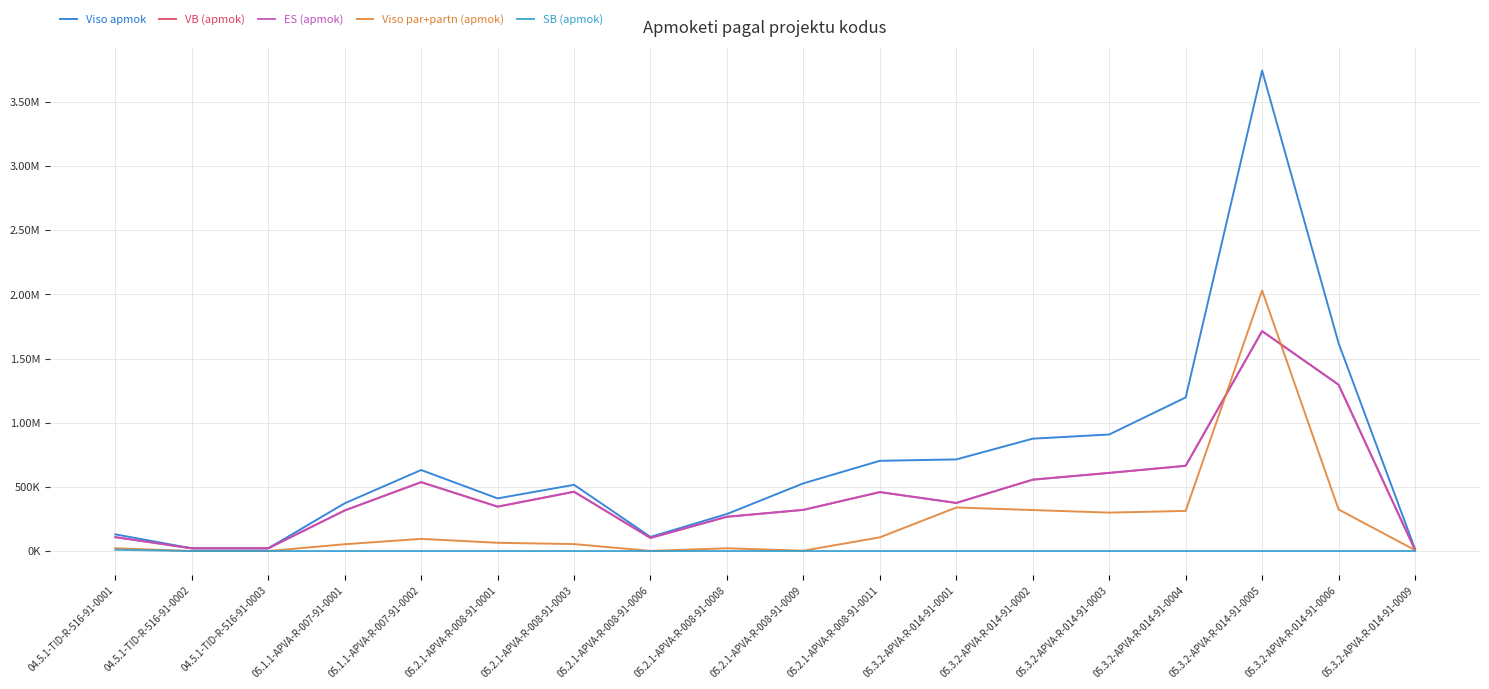

Rank the series at 05.2.1-APVA-R-008-91-0009 from highest to lowest value.

Viso apmok, VB (apmok), ES (apmok), Viso par+partn (apmok), SB (apmok)